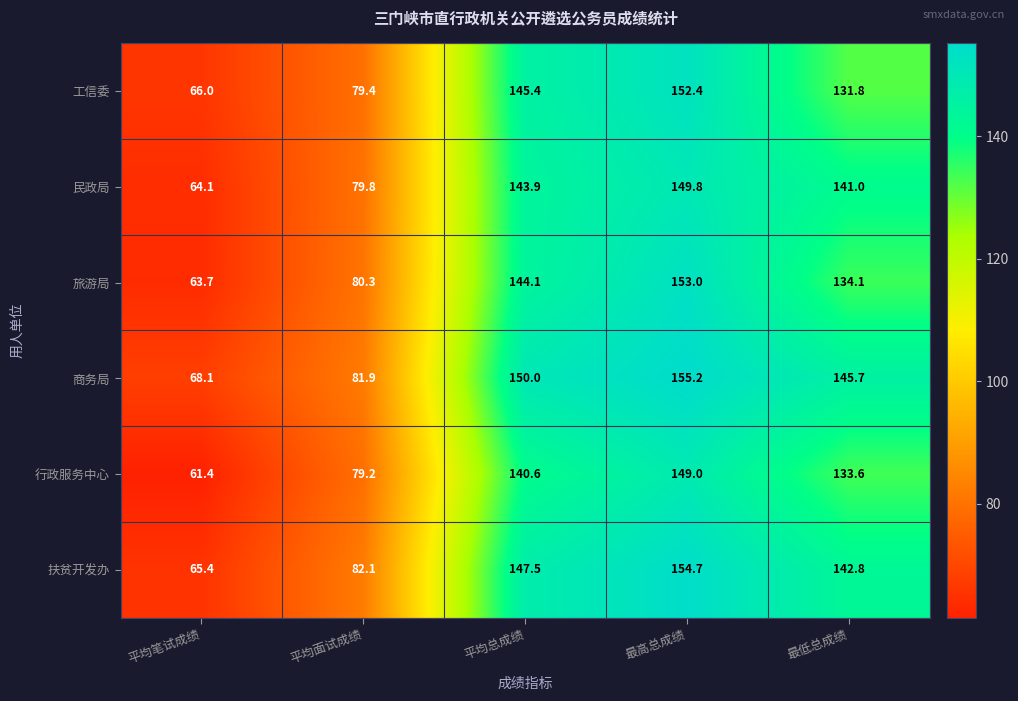

Reading left to right, list all the values displayed in this chart.

工信委: 平均笔试成绩=66.0	平均面试成绩=79.4	平均总成绩=145.4	最高总成绩=152.4	最低总成绩=131.8
民政局: 平均笔试成绩=64.1	平均面试成绩=79.8	平均总成绩=143.9	最高总成绩=149.8	最低总成绩=141.0
旅游局: 平均笔试成绩=63.7	平均面试成绩=80.3	平均总成绩=144.1	最高总成绩=153.0	最低总成绩=134.1
商务局: 平均笔试成绩=68.1	平均面试成绩=81.9	平均总成绩=150.0	最高总成绩=155.2	最低总成绩=145.7
行政服务中心: 平均笔试成绩=61.4	平均面试成绩=79.2	平均总成绩=140.6	最高总成绩=149.0	最低总成绩=133.6
扶贫开发办: 平均笔试成绩=65.4	平均面试成绩=82.1	平均总成绩=147.5	最高总成绩=154.7	最低总成绩=142.8